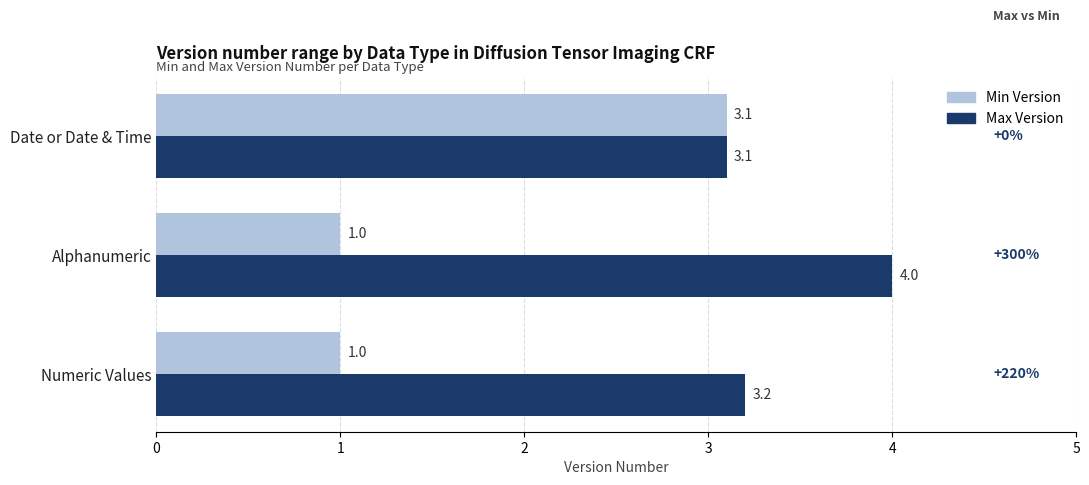

What is the spread (max minus min) of values at Numeric Values?

2.2